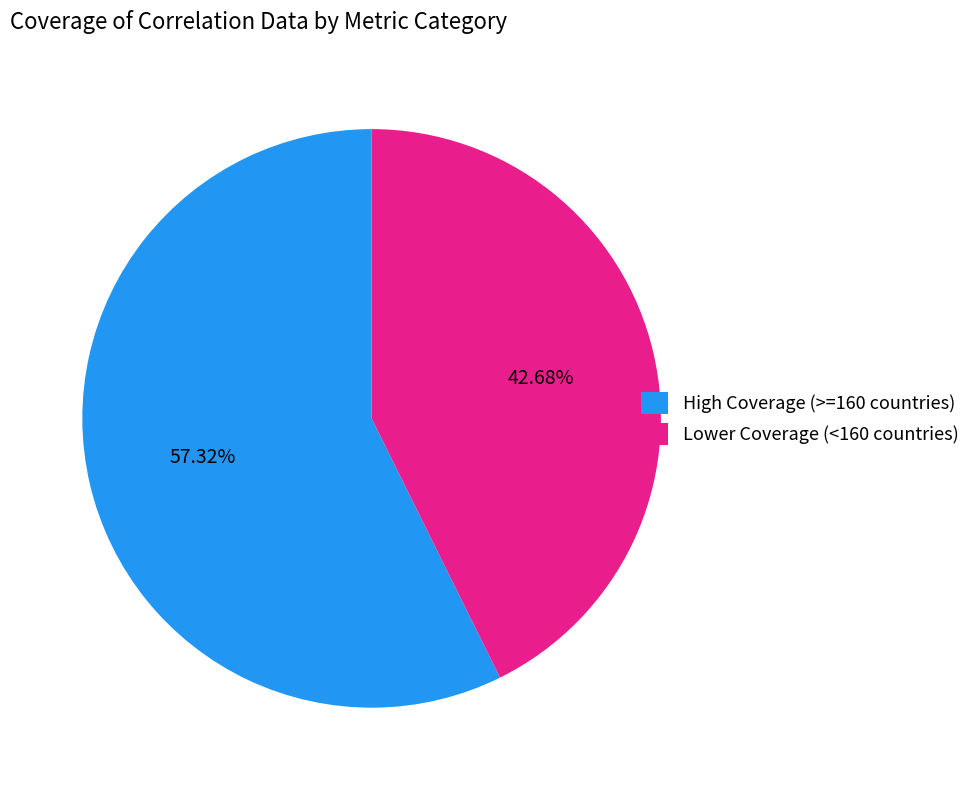

Combined, do High Coverage (>=160 countries) and Lower Coverage (<160 countries) account for over 50%?

Yes